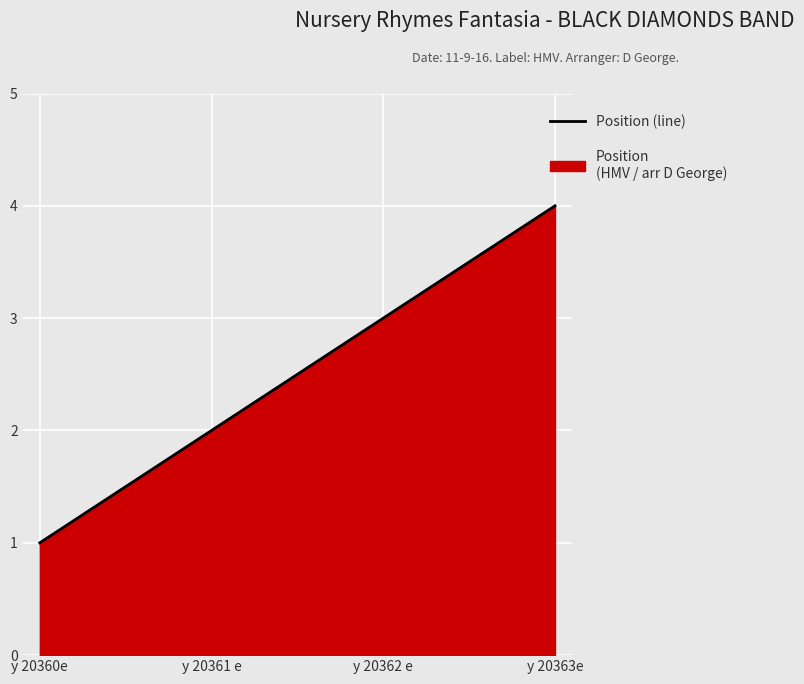

What position from the right is y 20360e?

4